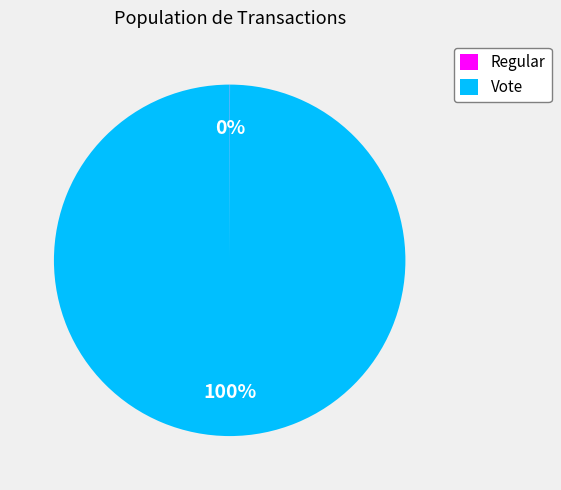

Which slice is the largest?

Vote